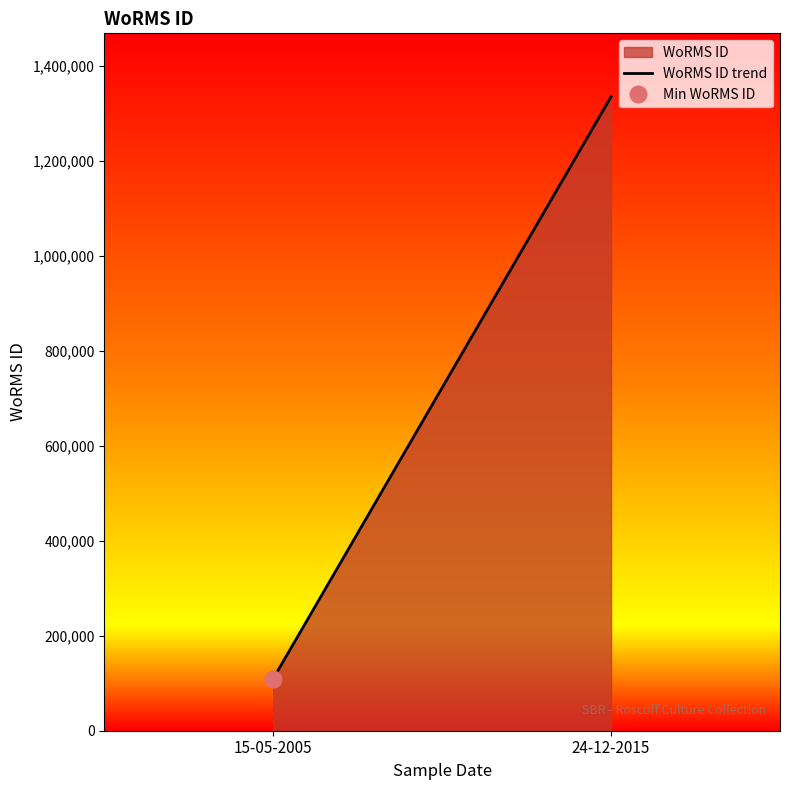

Between 15-05-2005 and 24-12-2015, which is larger?

24-12-2015